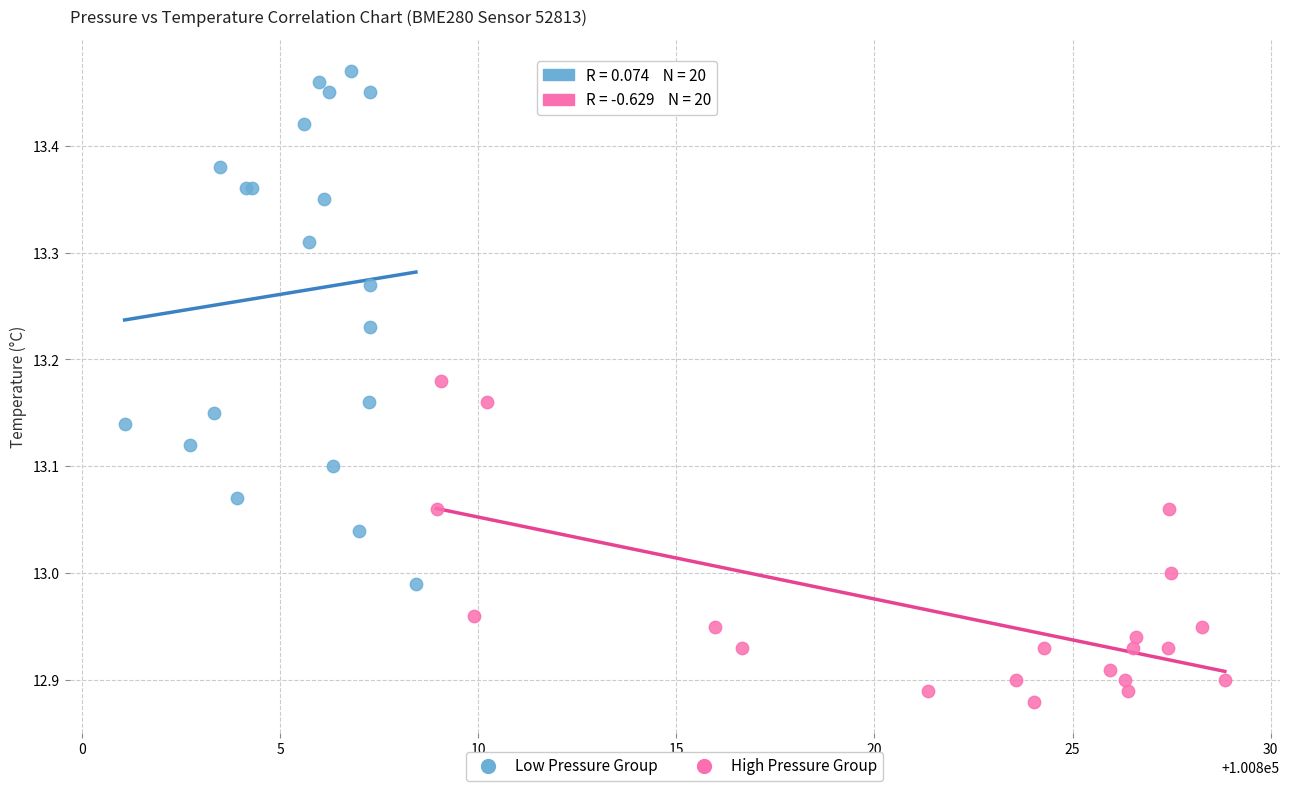

Which series contains the highest Y value?

Low Pressure Group